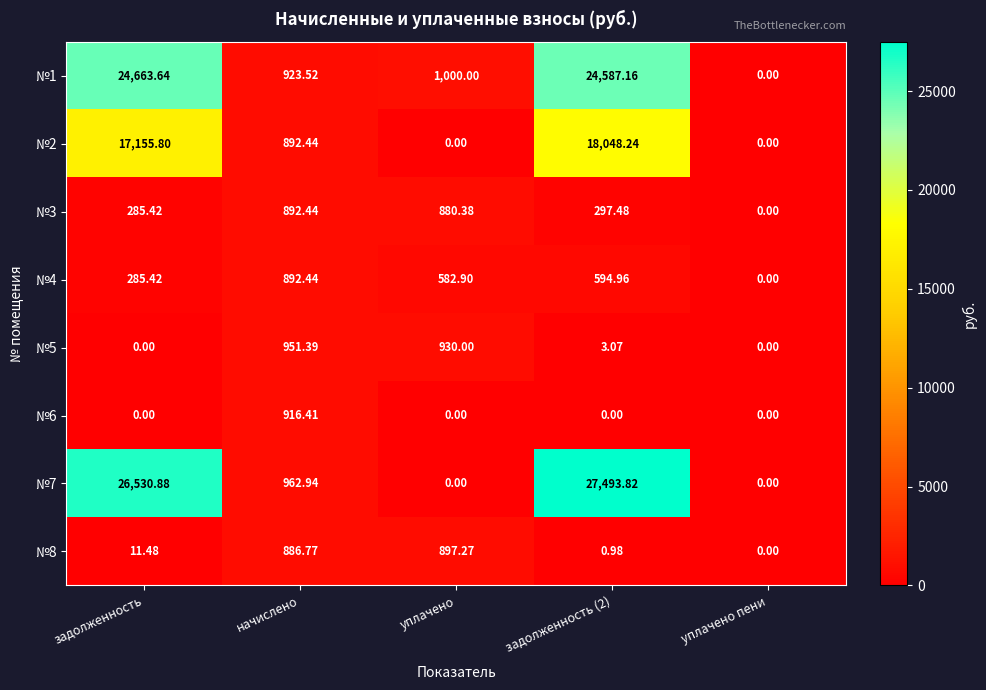

At how many categories does at least one series exceed 7217?

2